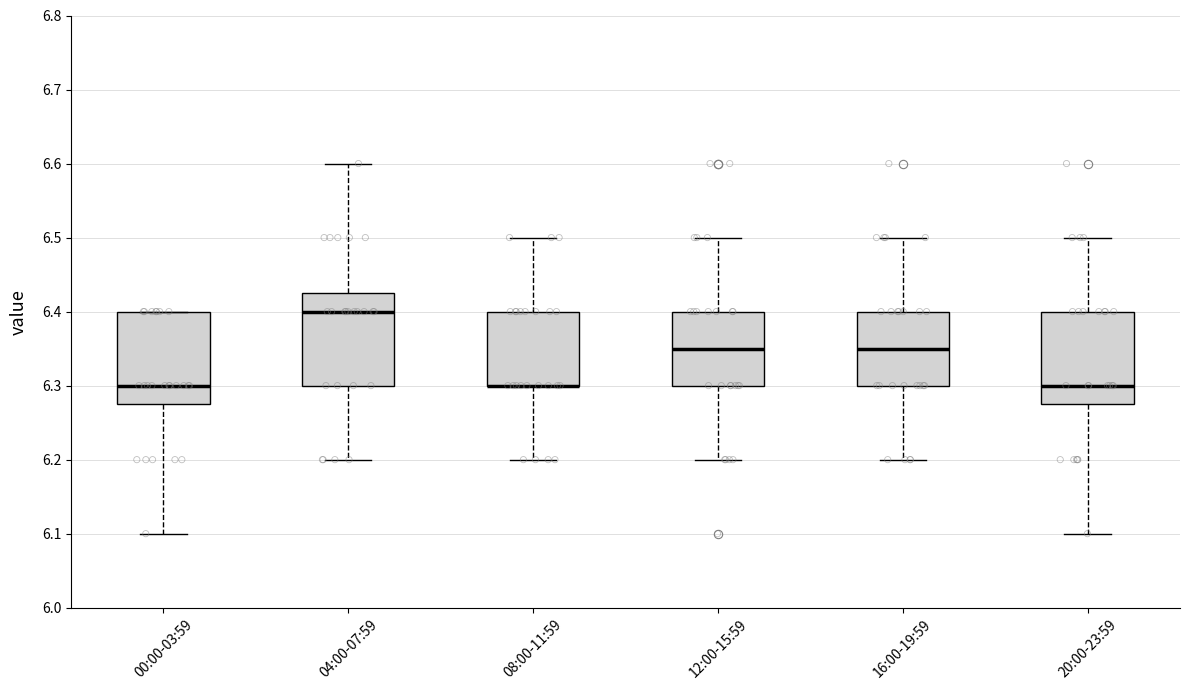

Reading left to right, read every box against the y-axis: the position of its median line, the range the box covers, and the ends of its whiskers. The values are not printed on the chart, so give them approximately, as read against the axis.

00:00-03:59: median 6.30, box 6.28 to 6.40, whiskers 6.10 to 6.40
04:00-07:59: median 6.40, box 6.30 to 6.43, whiskers 6.20 to 6.60
08:00-11:59: median 6.30 (drawn on the box's lower edge), box 6.30 to 6.40, whiskers 6.20 to 6.50
12:00-15:59: median 6.35, box 6.30 to 6.40, whiskers 6.20 to 6.50
16:00-19:59: median 6.35, box 6.30 to 6.40, whiskers 6.20 to 6.50
20:00-23:59: median 6.30, box 6.28 to 6.40, whiskers 6.10 to 6.50